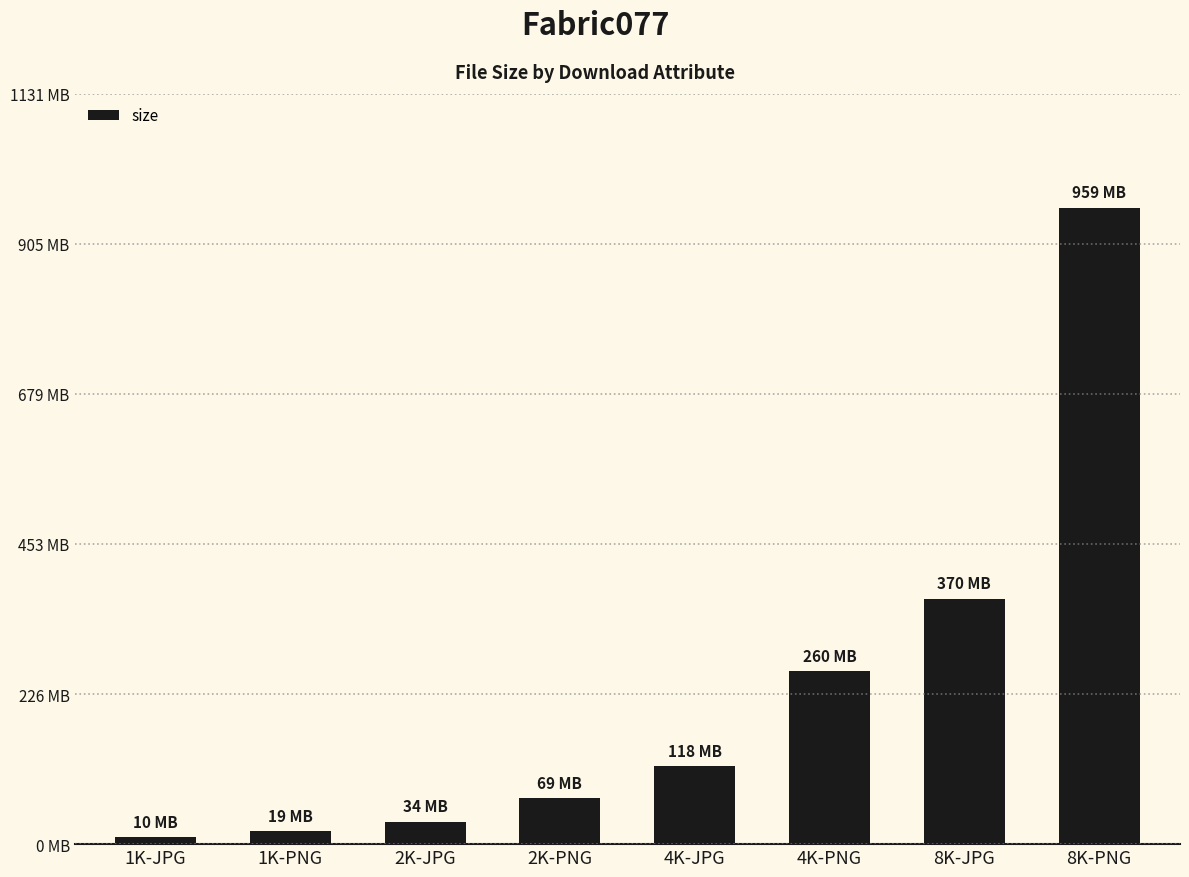

Does the chart contain any negative values?

No